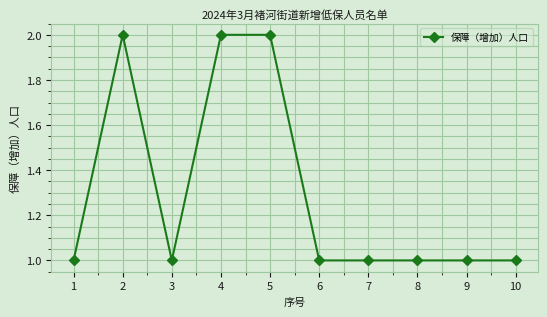

What is the difference between the maximum and minimum values?

1